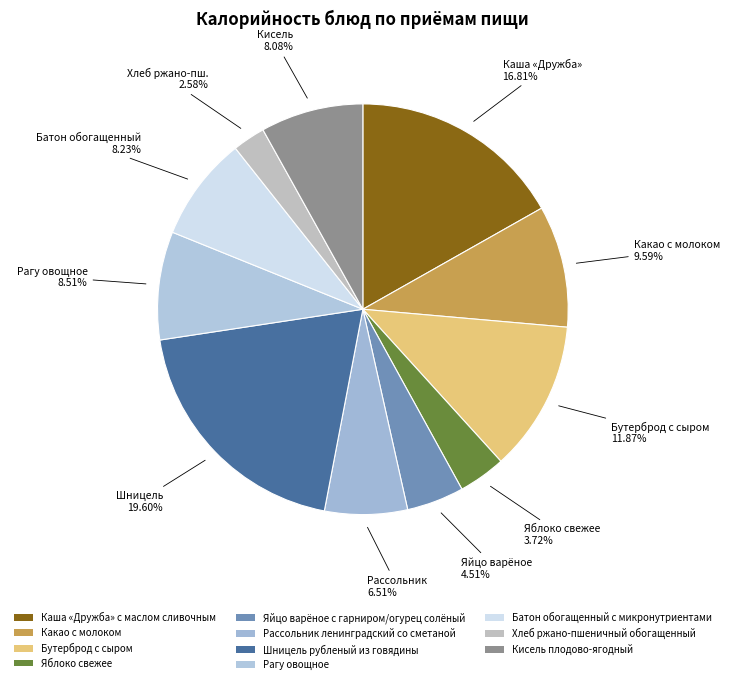

To the nearest percent, what is the combined percentage of Батон обогащенный с микронутриентами and Рассольник ленинградский со сметаной?

15%